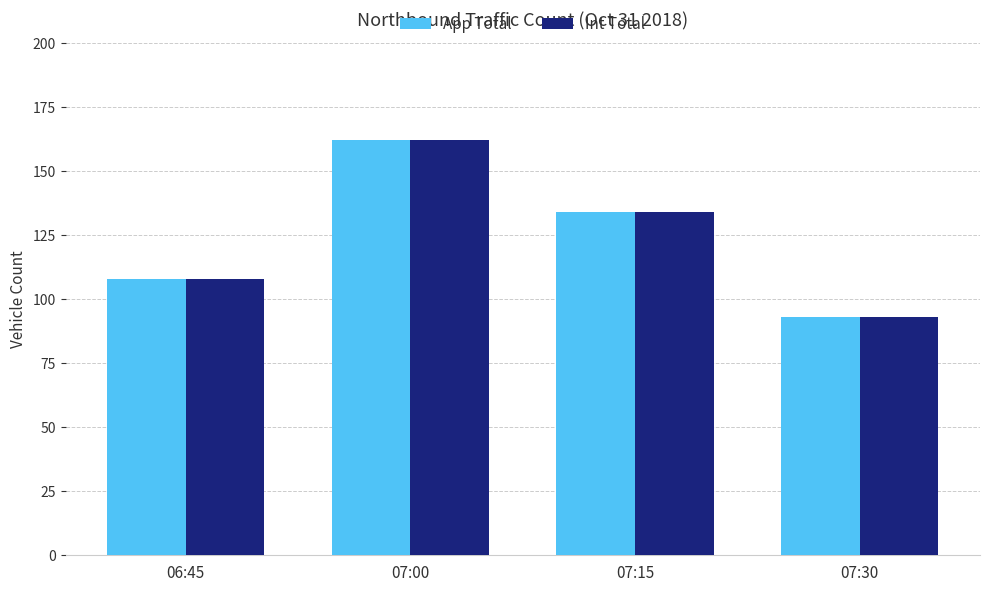

The value of Int Total at 07:30 is 93. True or false?

True